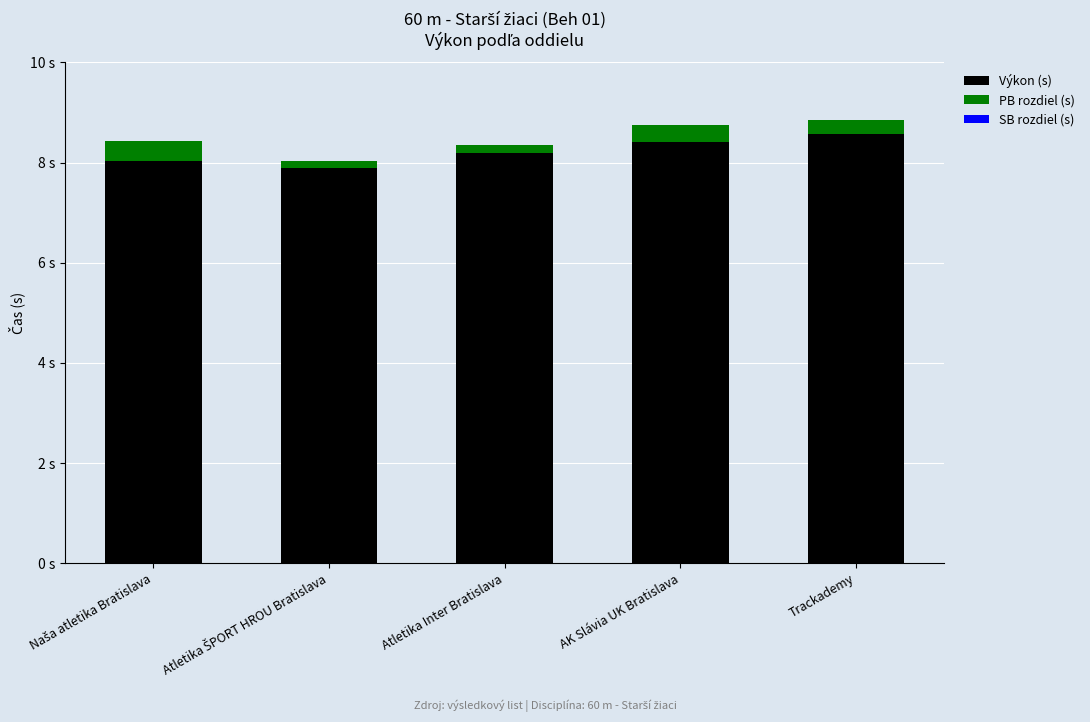

At how many categories does at least one series exceed 0?

5